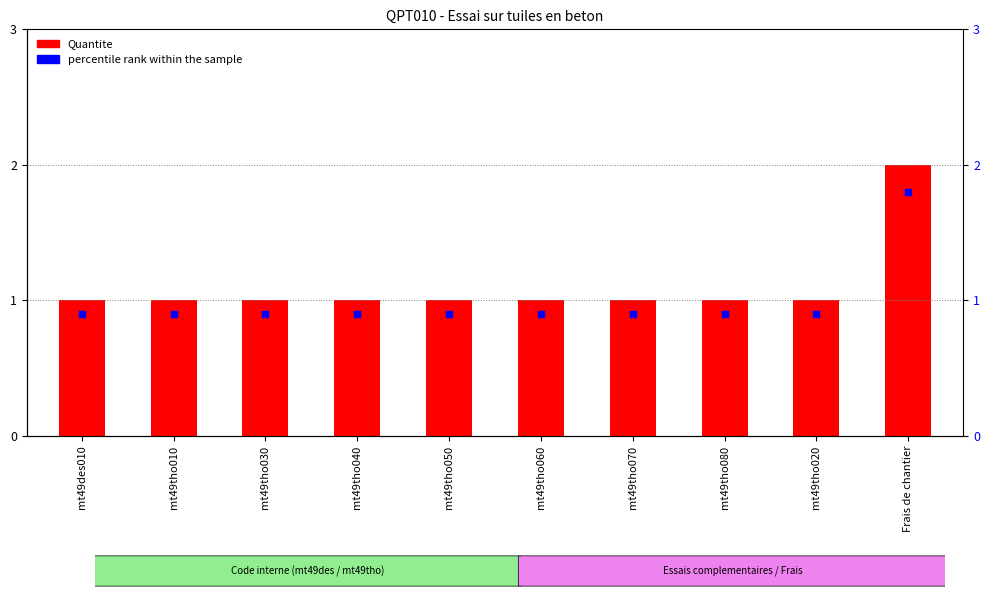

What are all the series names shown in the legend?

Quantite, percentile rank within the sample